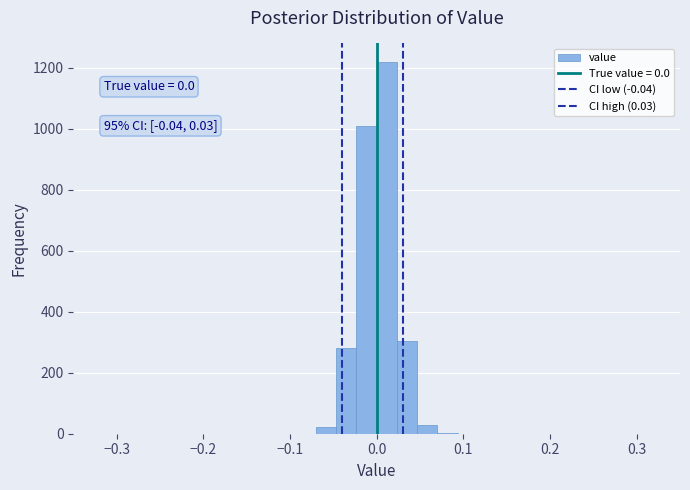

Read against the x-axis, roughly where is the centre of the tallest bar?

0.01